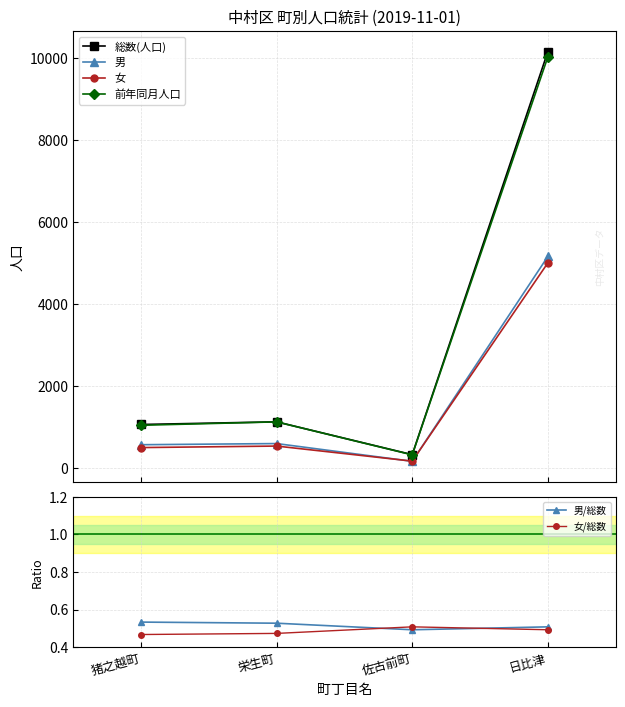

What are all the series names shown in the legend?

総数(人口), 男, 女, 前年同月人口, 男/総数, 女/総数